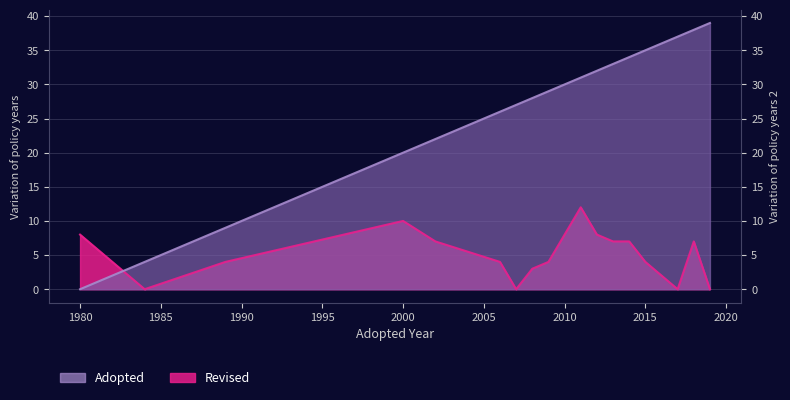

What is the sum of all values?

444